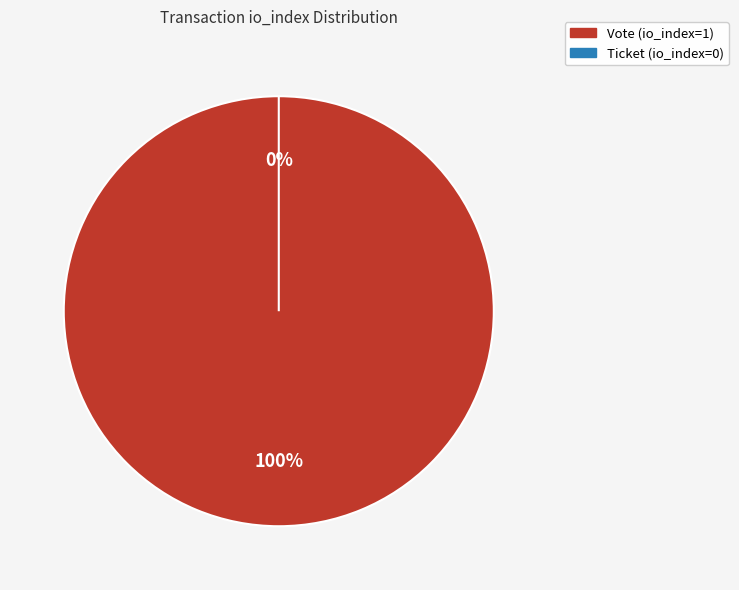

What is the change in value from Vote (io_index=1) to Ticket (io_index=0)?

-1